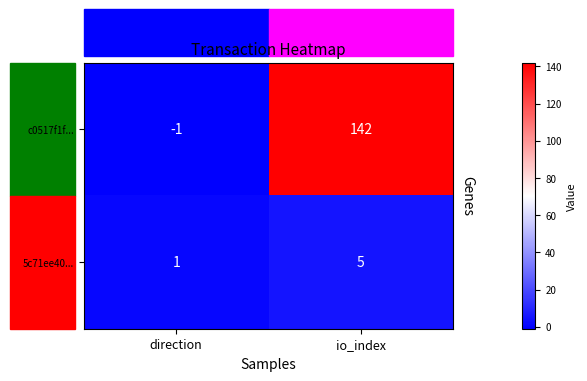

Where is c0517f1f... nearest to the value 70?

direction